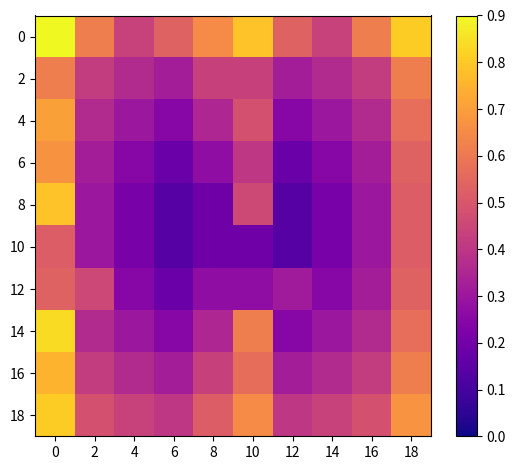

Which series has the widest spread of values?

8